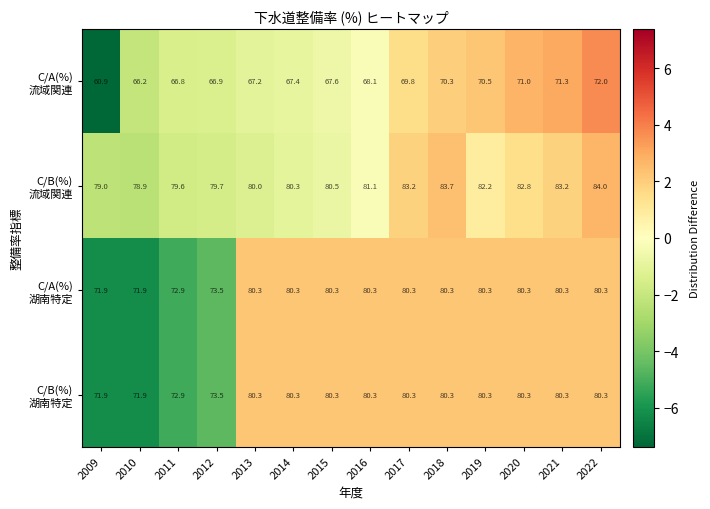

At how many categories does at least one series exceed 77?

14